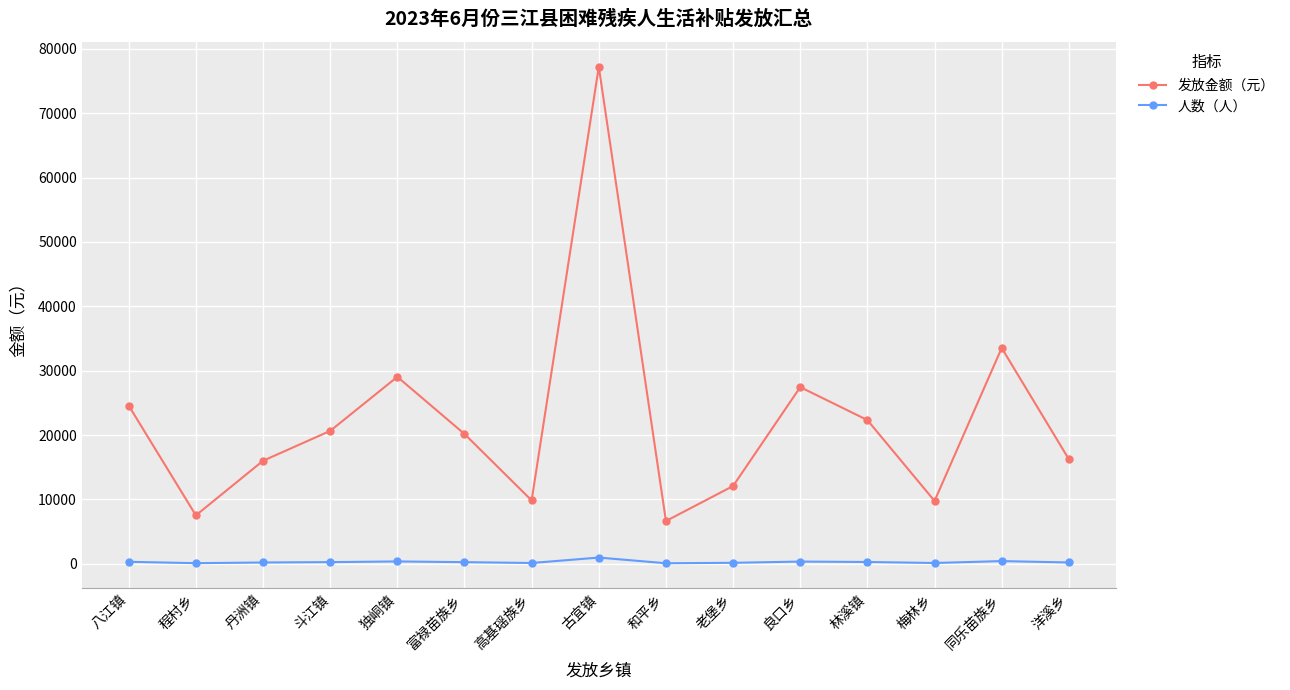

Which series has the largest range (max minus min)?

发放金额（元）